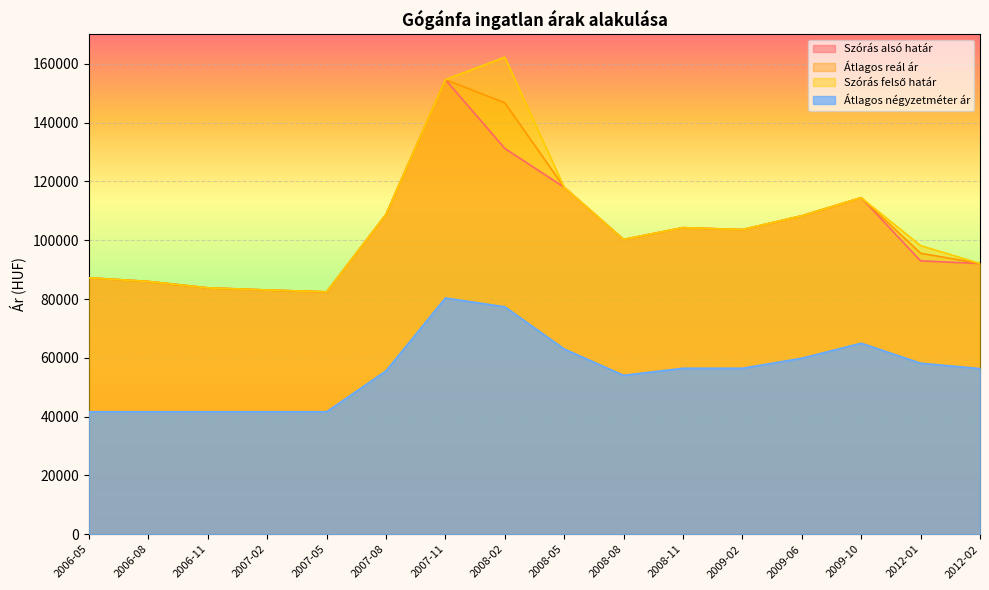

At how many categories does at least one series exceed 138445?

2